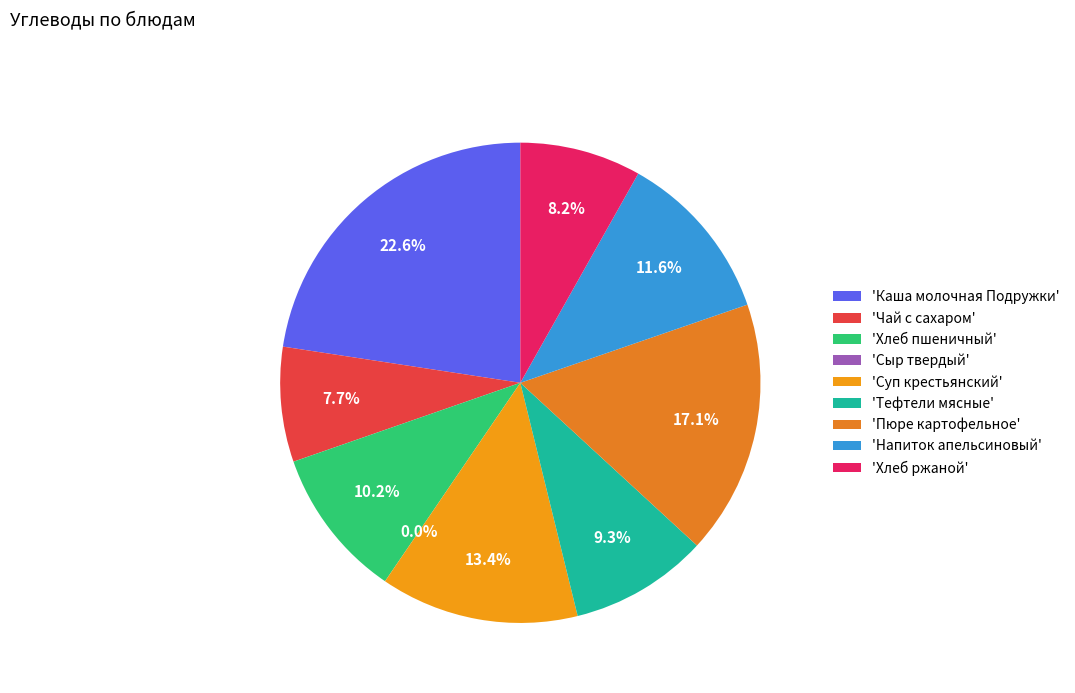

To the nearest percent, what percentage of the pie is Суп крестьянский?

13%